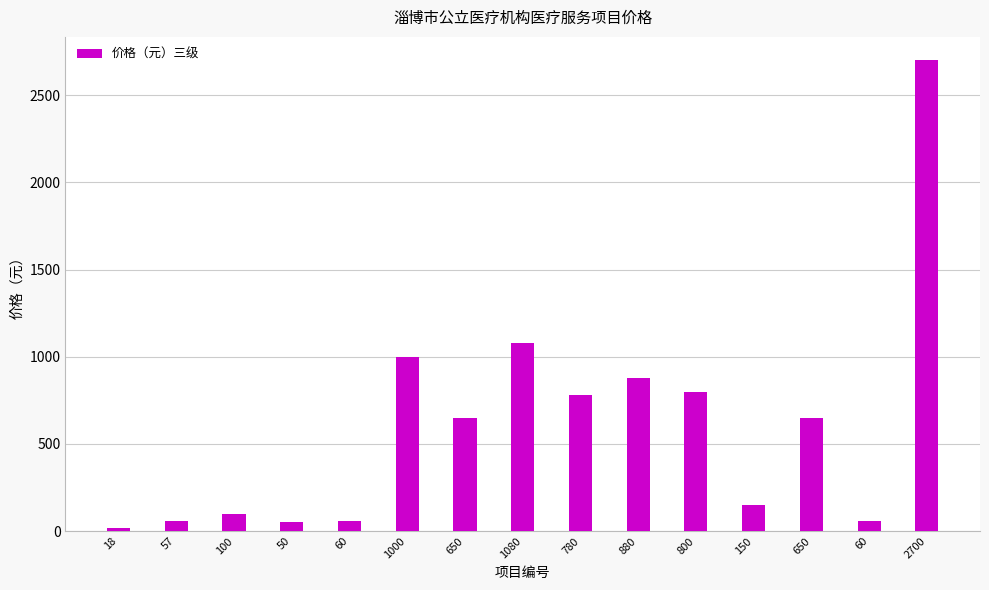

How many data points does each series have?

15